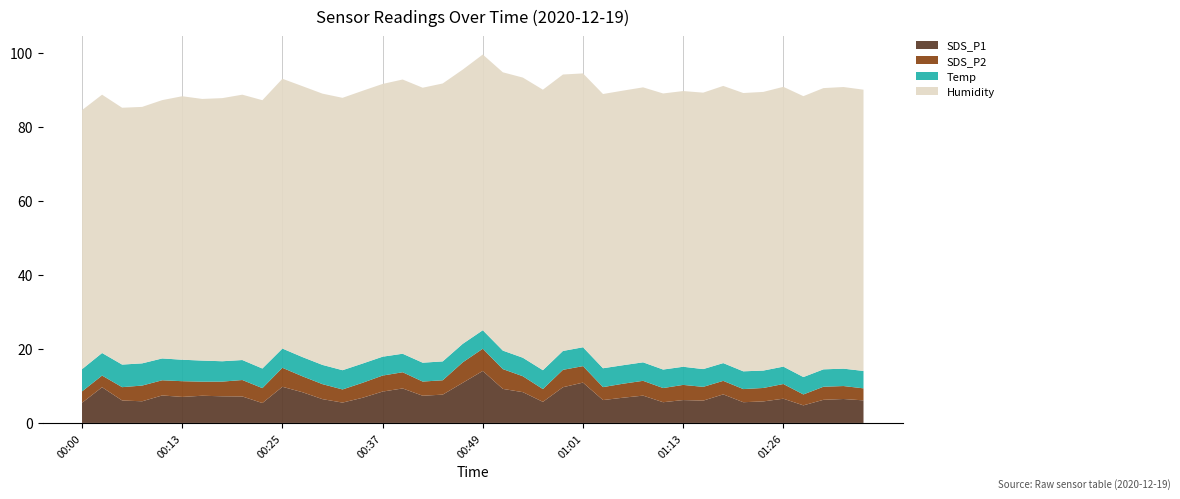

Reading right to left, transcribe all the data shown in this chart.

SDS_P1: 01:36=6.1	01:33=6.5	01:31=6.2	01:28=4.8	01:26=6.5	01:23=5.8	01:21=5.6	01:18=7.7	01:16=6.0	01:13=6.2	01:11=5.6	01:08=7.4	01:06=6.8	01:04=6.2	01:01=10.9	00:59=9.7	00:56=5.7	00:54=8.3	00:51=9.2	00:49=14.1	00:47=10.8	00:44=7.7	00:42=7.3	00:39=9.3	00:37=8.5	00:34=6.8	00:32=5.5	00:30=6.4	00:27=8.3	00:25=9.8	00:22=5.4	00:20=7.2	00:17=7.2	00:15=7.3	00:13=7.0	00:10=7.4	00:08=5.8	00:05=6.1	00:03=9.7	00:00=5.5
SDS_P2: 01:36=3.2	01:33=3.5	01:31=3.5	01:28=3.0	01:26=4.0	01:23=3.6	01:21=3.5	01:18=3.6	01:16=3.7	01:13=4.1	01:11=3.8	01:08=4.0	01:06=3.8	01:04=3.5	01:01=4.5	00:59=4.7	00:56=3.5	00:54=4.3	00:51=5.3	00:49=6.0	00:47=5.5	00:44=3.9	00:42=3.8	00:39=4.4	00:37=4.3	00:34=4.0	00:32=3.5	00:30=4.0	00:27=4.3	00:25=5.1	00:22=4.0	00:20=4.5	00:17=4.0	00:15=3.8	00:13=4.2	00:10=4.1	00:08=4.2	00:05=3.6	00:03=3.1	00:00=3.1
Temp: 01:36=4.7	01:33=4.7	01:31=4.7	01:28=4.7	01:26=4.7	01:23=4.7	01:21=4.8	01:18=4.8	01:16=4.8	01:13=4.9	01:11=5.0	01:08=5.0	01:06=5.0	01:04=5.1	01:01=5.1	00:59=5.1	00:56=5.1	00:54=5.0	00:51=5.0	00:49=5.0	00:47=5.0	00:44=5.1	00:42=5.1	00:39=5.0	00:37=5.1	00:34=5.2	00:32=5.2	00:30=5.2	00:27=5.2	00:25=5.2	00:22=5.3	00:20=5.4	00:17=5.5	00:15=5.7	00:13=5.8	00:10=5.9	00:08=6.0	00:05=6.1	00:03=6.1	00:00=6.0
Humidity: 01:36=76.0	01:33=76.1	01:31=76.0	01:28=75.9	01:26=75.6	01:23=75.3	01:21=75.2	01:18=74.9	01:16=74.7	01:13=74.5	01:11=74.6	01:08=74.3	01:06=74.2	01:04=74.1	01:01=74.0	00:59=74.7	00:56=75.8	00:54=75.7	00:51=75.2	00:49=74.5	00:47=74.1	00:44=75.1	00:42=74.3	00:39=74.1	00:37=73.7	00:34=73.7	00:32=73.6	00:30=73.3	00:27=73.2	00:25=72.9	00:22=72.5	00:20=71.7	00:17=71.1	00:15=70.7	00:13=71.2	00:10=69.8	00:08=69.3	00:05=69.4	00:03=69.8	00:00=70.0